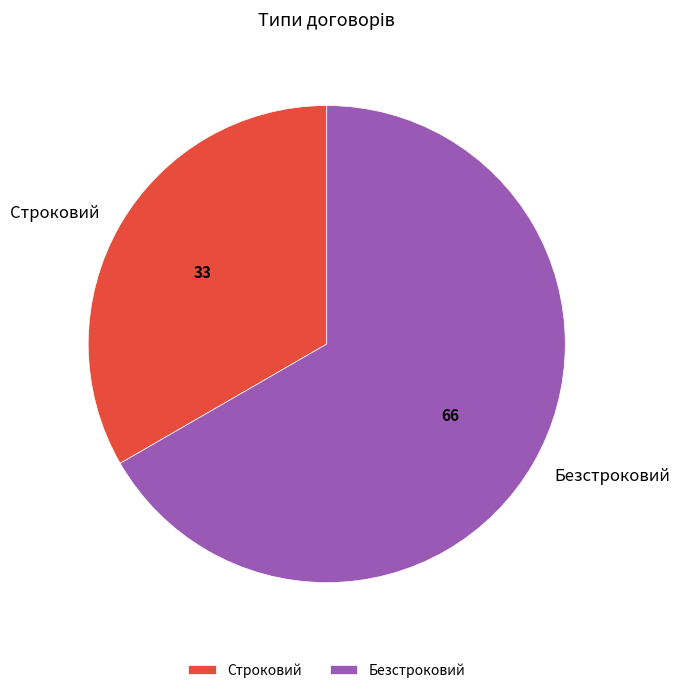

Is Строковий the majority of the pie?

No